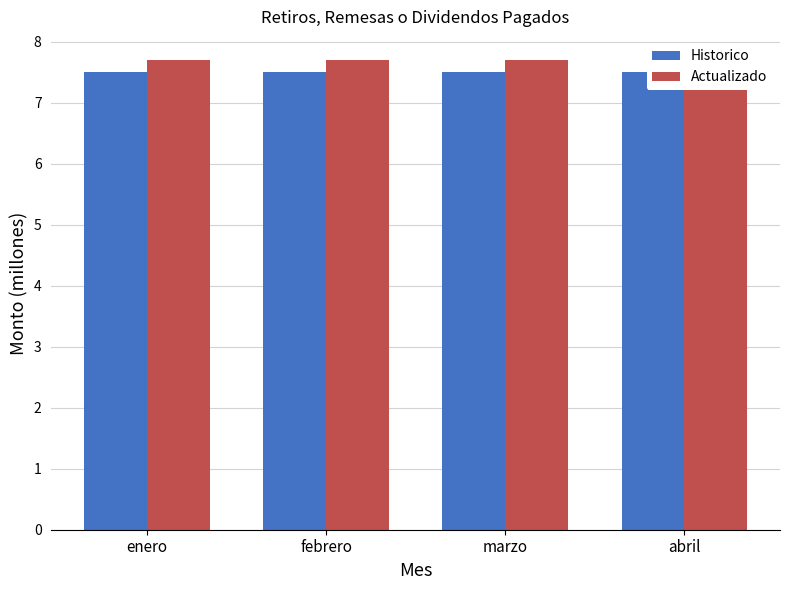

Which series has the largest total across all categories?

Actualizado